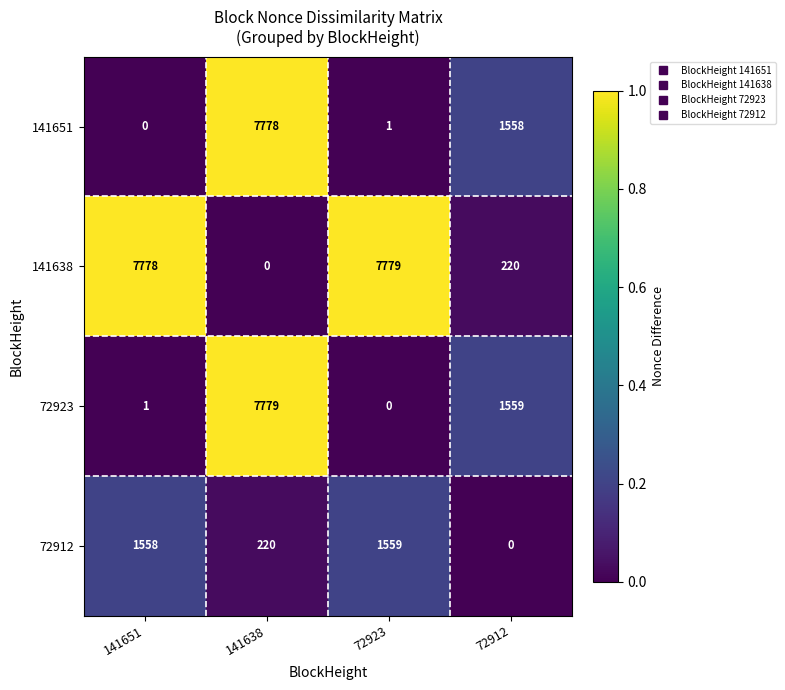

Reading right to left, extract all data points from this chart.

141651: 1558	1	7778	0
141638: 220	7779	0	7778
72923: 1559	0	7779	1
72912: 0	1559	220	1558